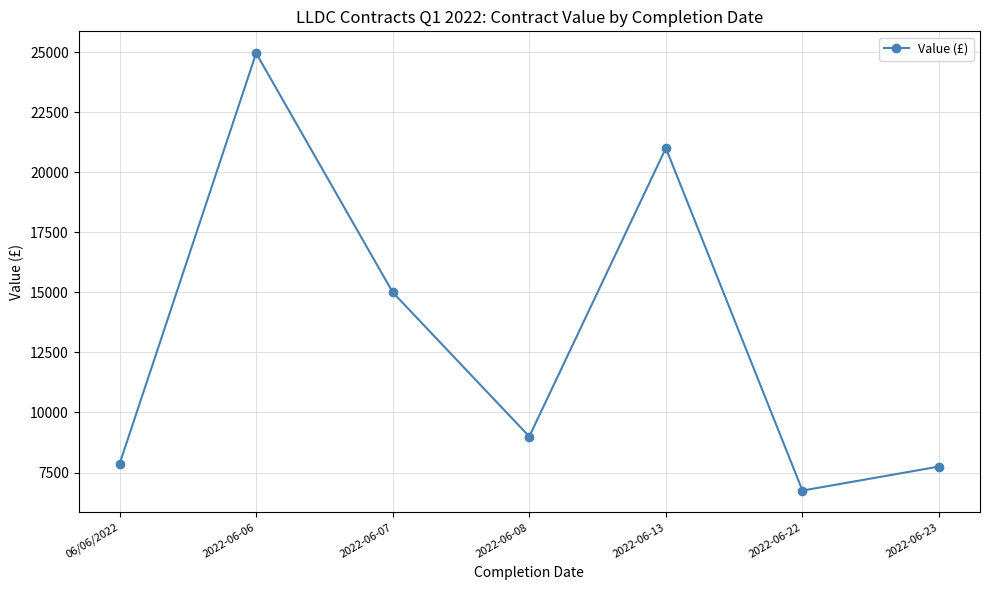

Which label corresponds to the smallest value in the chart?

2022-06-22